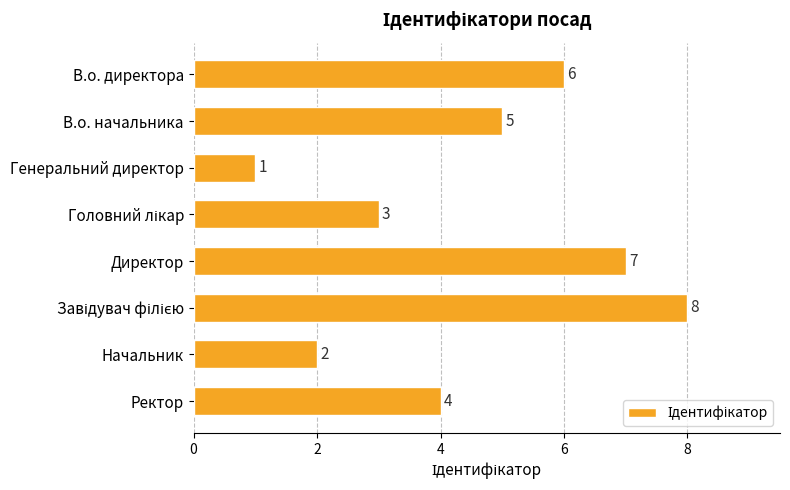

Reading top to bottom, what are all the values shown in this chart?

6	5	1	3	7	8	2	4